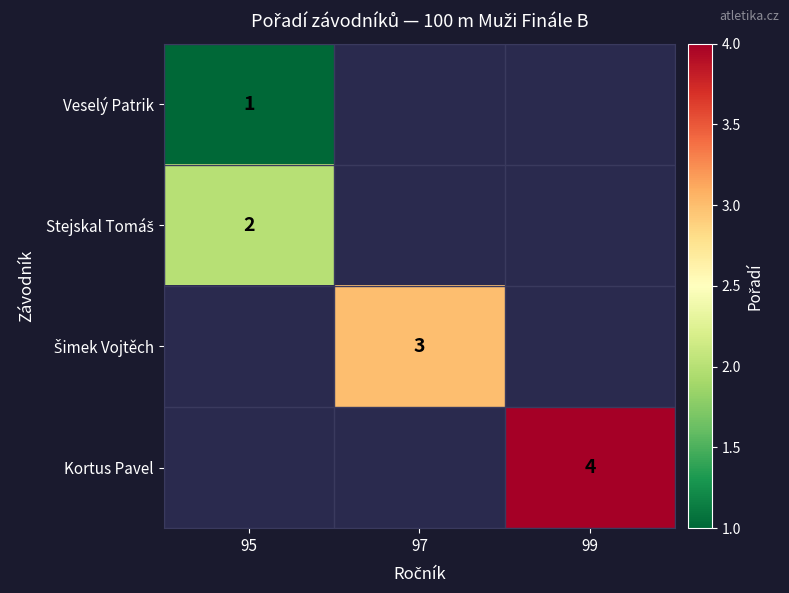

Rank the categories by Kortus Pavel value from highest to lowest.

99, 95, 97